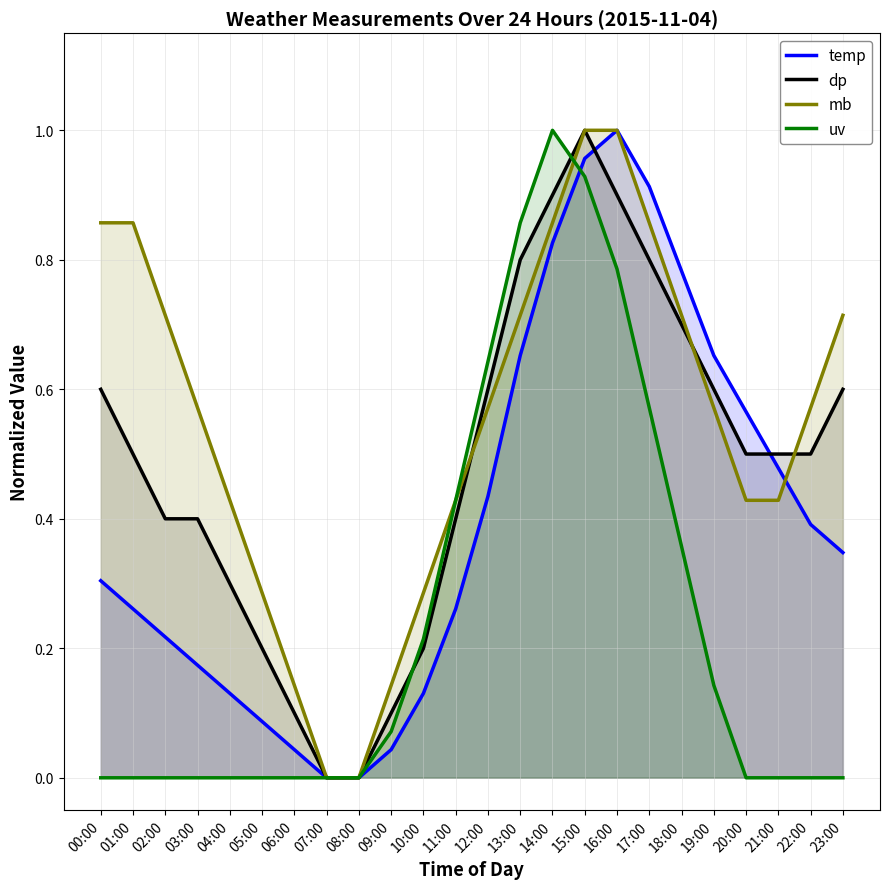

True or false: dp has a value of 0.6 at 16:00.

False